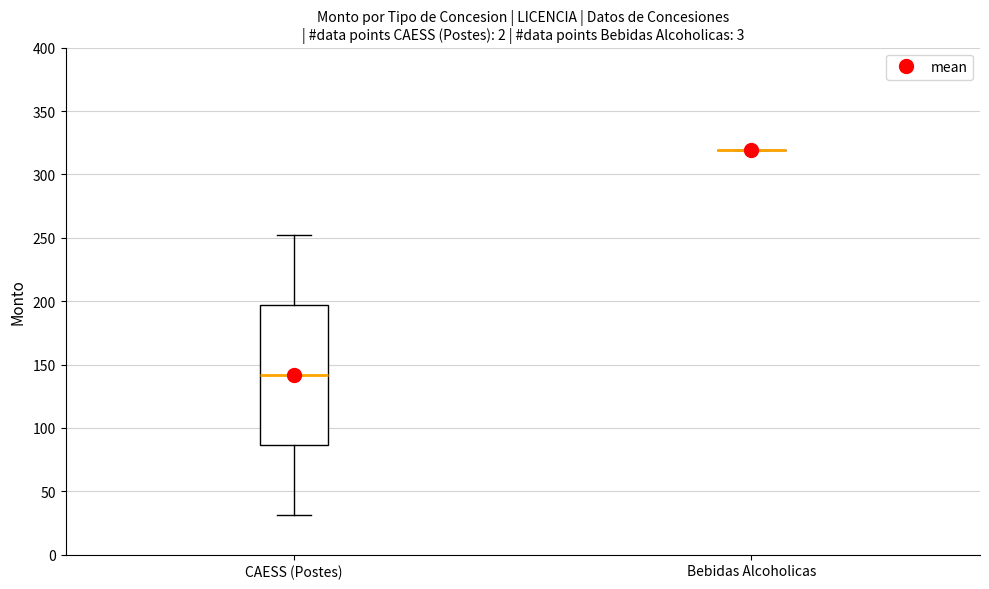

Reading left to right, read every box against the y-axis: the position of its median line, the range the box covers, and the ends of its whiskers. The values are not printed on the chart, so give them approximately, as read against the axis.

CAESS (Postes): median 140, box 85 to 195, whiskers 30 to 250
Bebidas Alcoholicas: box collapsed to a line at 320, whiskers 320 to 320